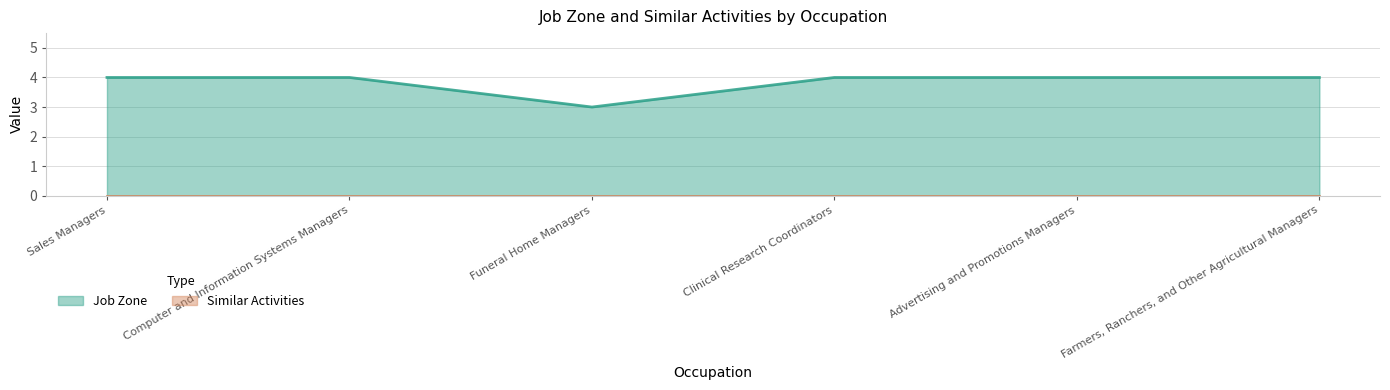

Reading left to right, transcribe all the data shown in this chart.

4	4	3	4	4	4